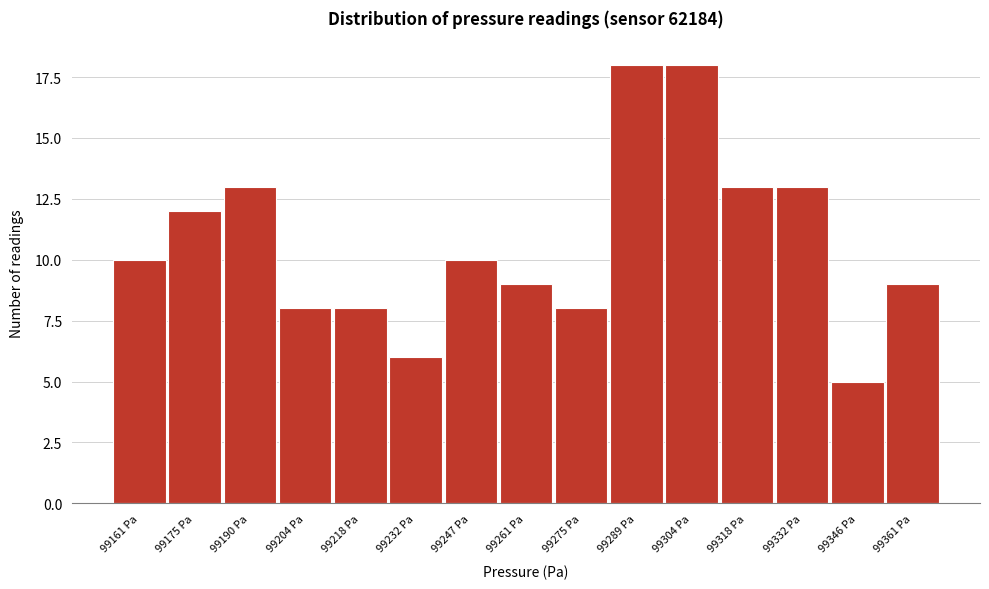

Reading right to left, extract all data points from this chart.

9	5	13	13	18	18	8	9	10	6	8	8	13	12	10